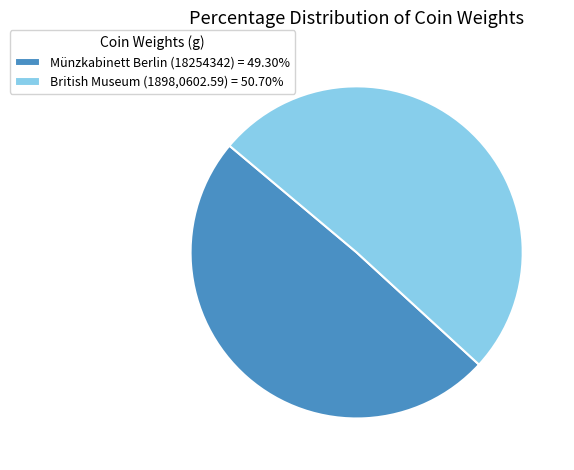

Which slice is the largest?

British Museum (1898,0602.59)